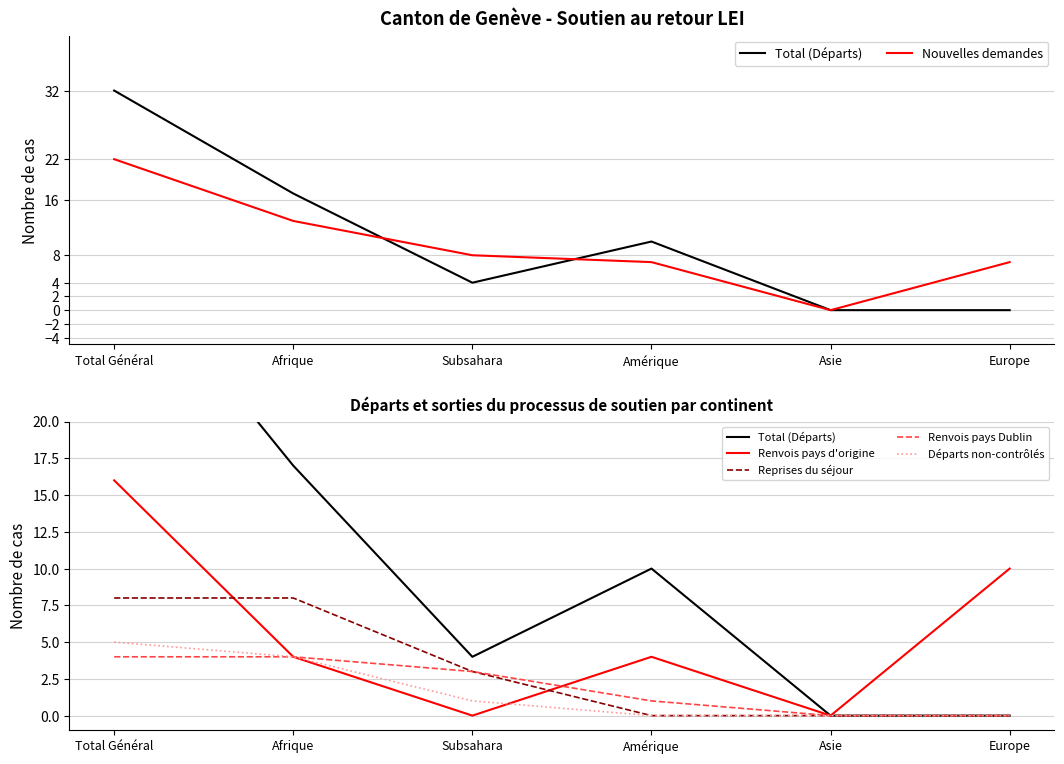

How many values in the Nouvelles demandes series exceed 8?

2